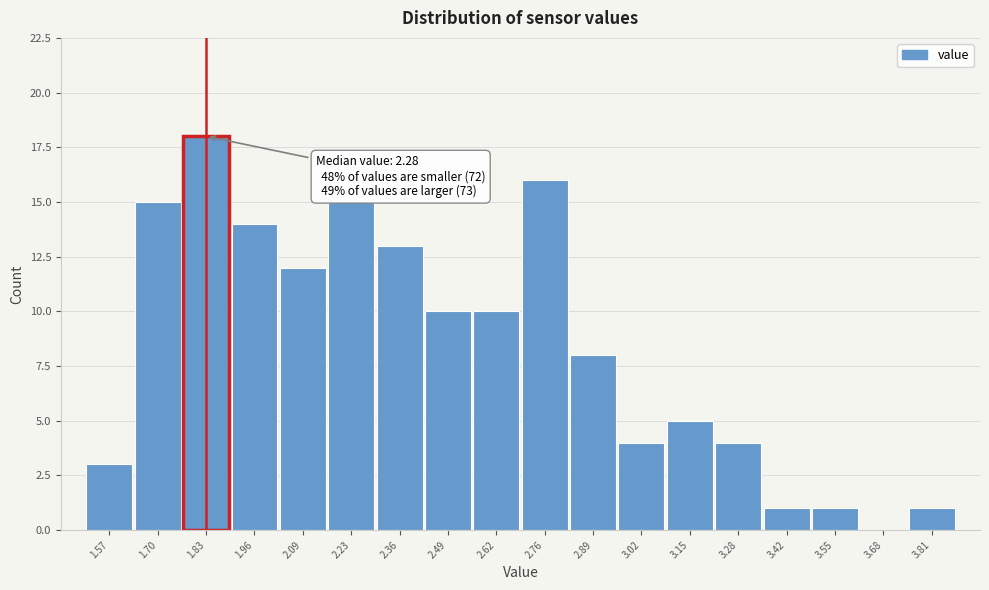

Which range on the x-axis has the tallest bar?

1.76 to 1.90